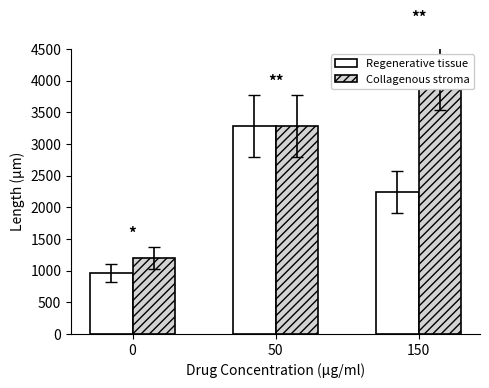

Which category has the highest value across all series?

150